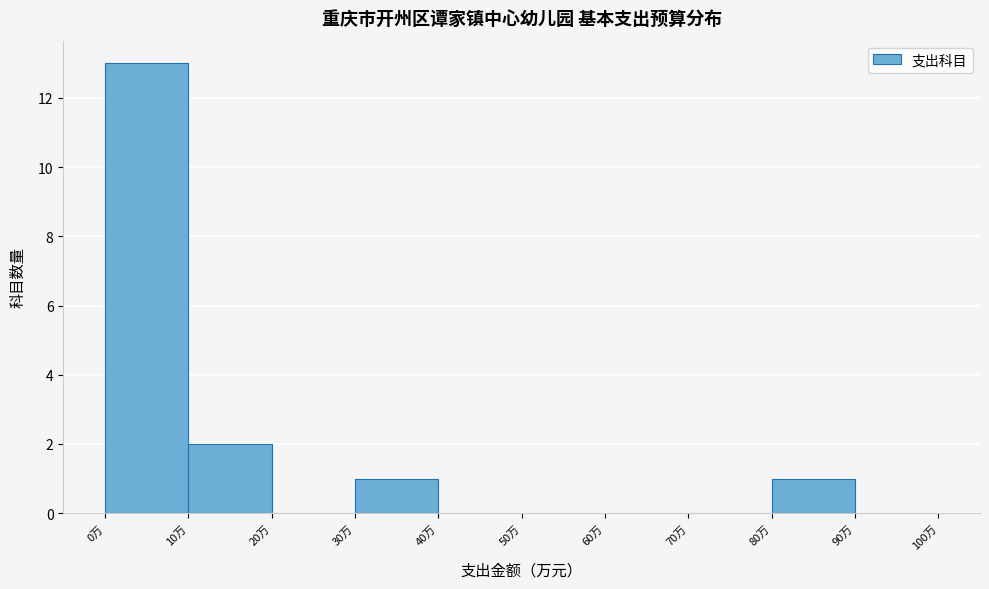

Reading left to right, list every bar in this chart as the range it spans on the x-axis followed by its height. The values are not printed on the chart, so give them approximately, as read against the axis.

0 to 10: 13
10 to 20: 2
20 to 30: 0
30 to 40: 1
40 to 50: 0
50 to 60: 0
60 to 70: 0
70 to 80: 0
80 to 90: 1
90 to 100: 0